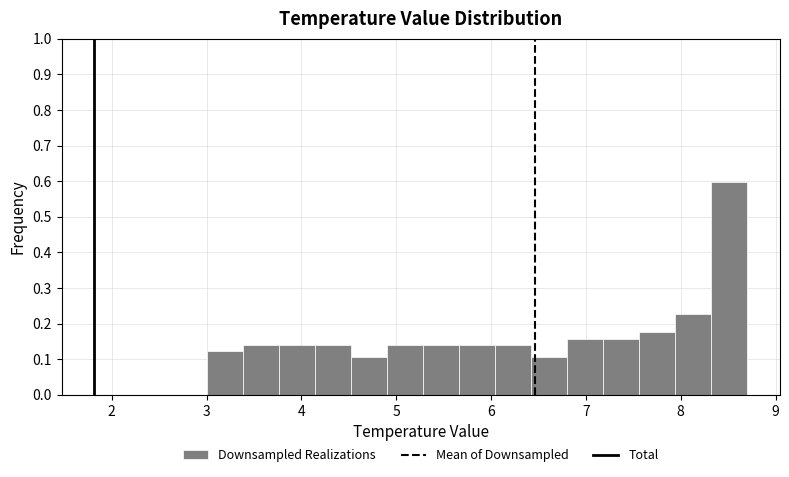

Around what value on the x-axis is the tallest bar? Give the approximate position of its centre, as read against the axis.

8.5